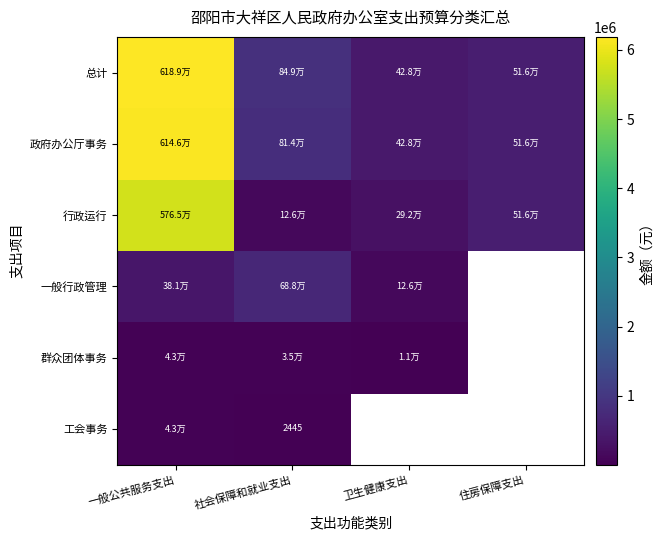

Which series changed the most between 一般公共服务支出 and 社会保障和就业支出?

行政运行